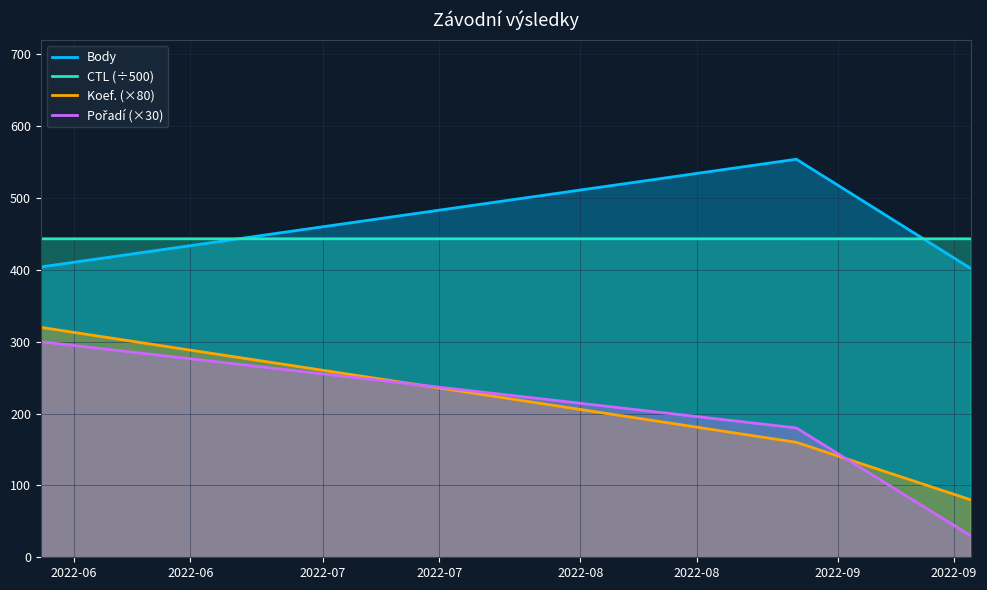

Rank the categories by Pořadí value from highest to lowest.

2022-05-28, 2022-08-27, 2022-09-17